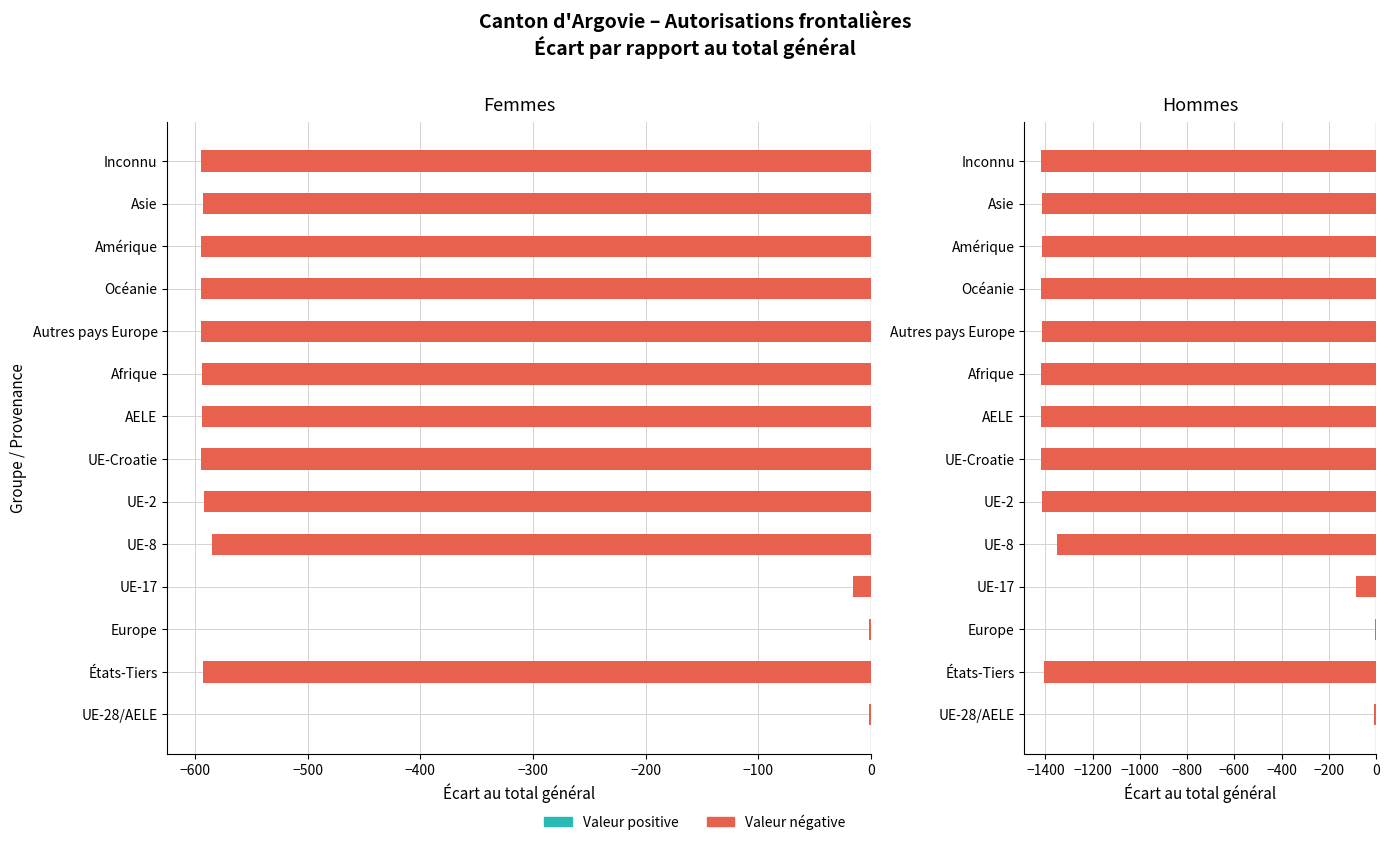

What is the difference between the maximum and minimum values in the Femmes series?

593